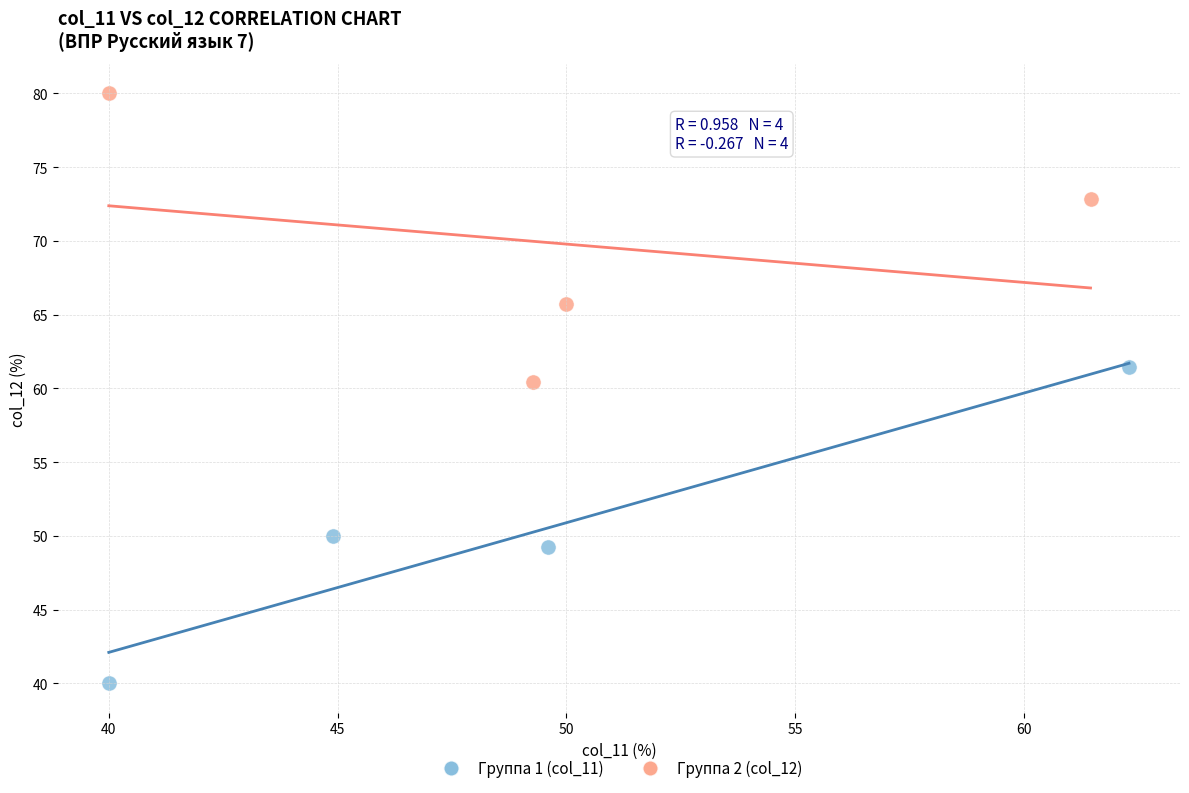

Which series has the largest Y range (max minus min)?

Группа 1 (col_11)